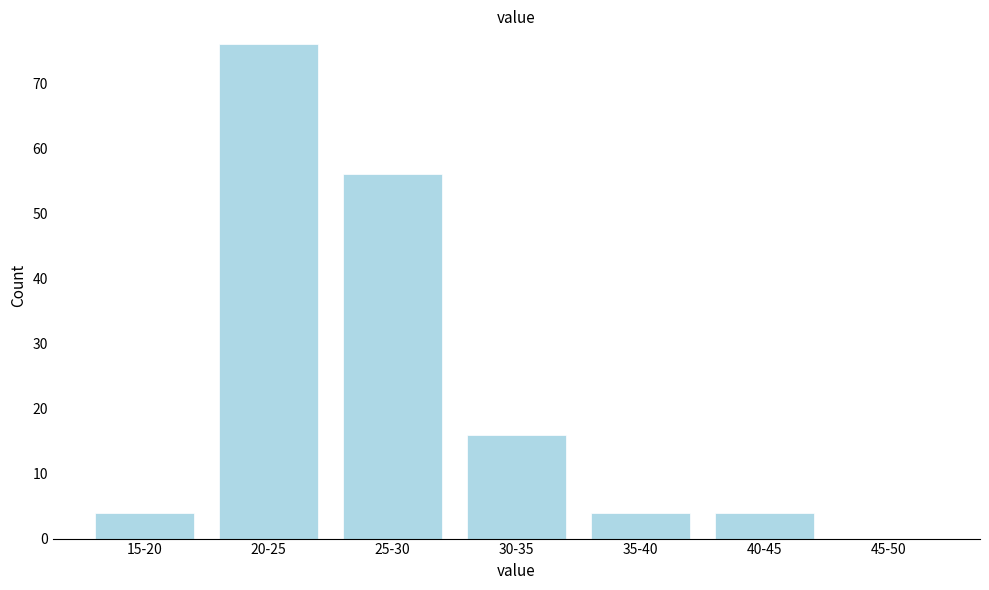

Reading left to right, what are all the values shown in this chart?

15-20=4	20-25=76	25-30=56	30-35=16	35-40=4	40-45=4	45-50=0